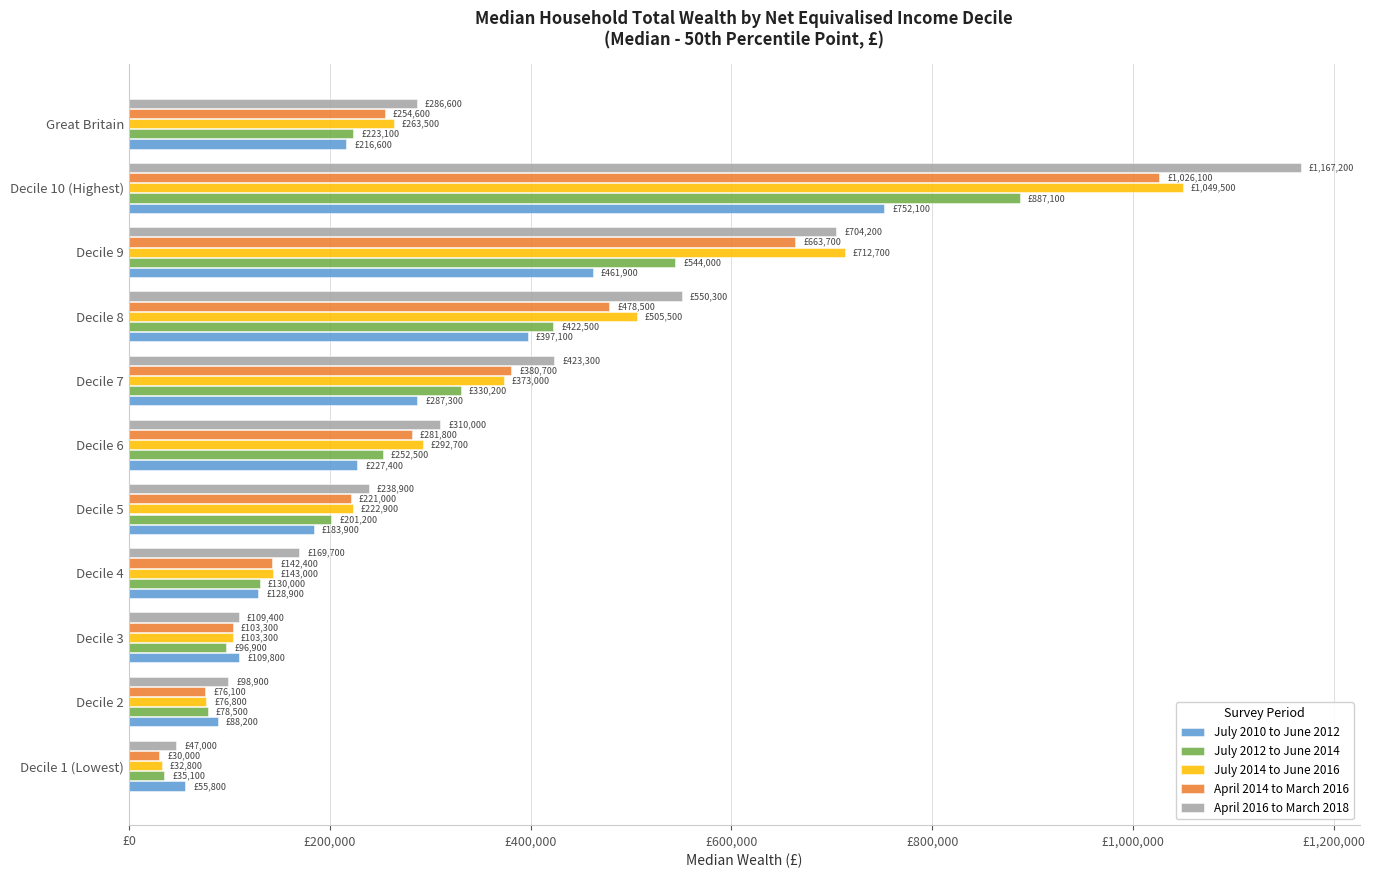

How many bars are there in each group?

5